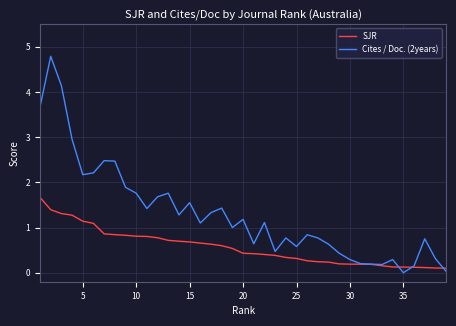

Which series has the largest range (max minus min)?

Cites / Doc. (2years)